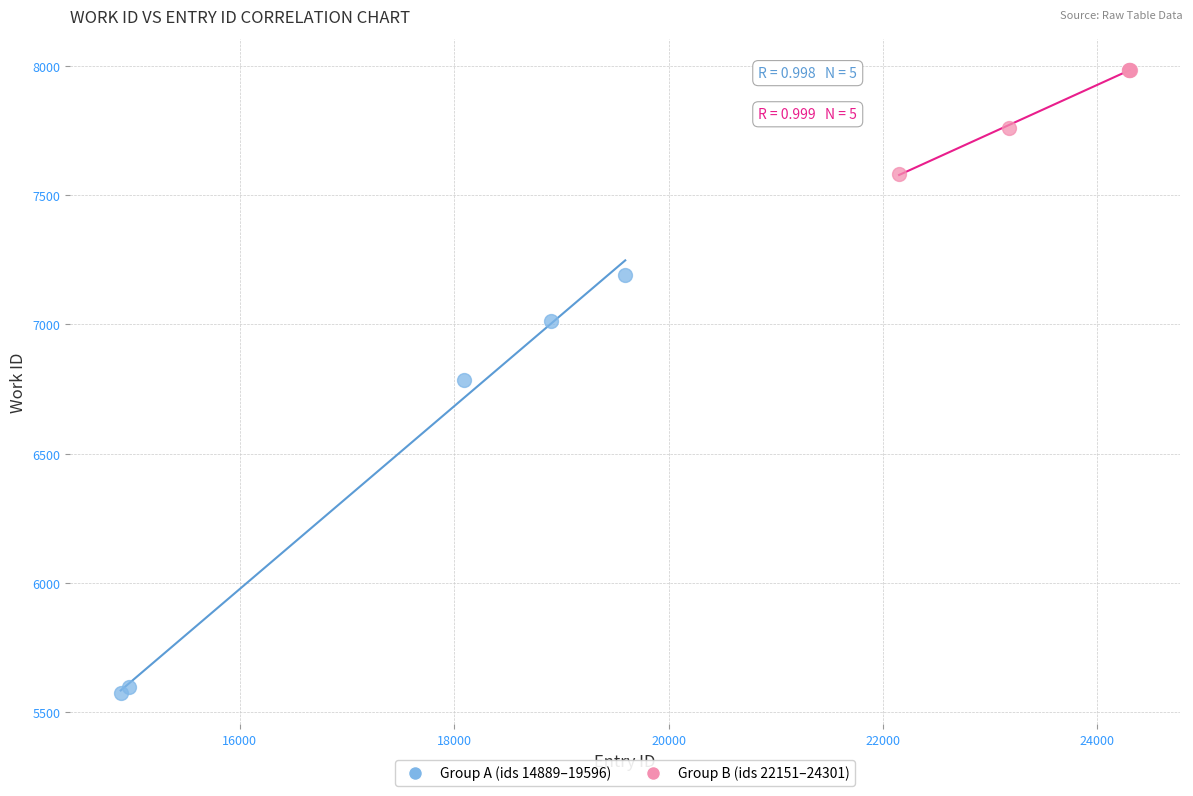

Which series contains the highest Y value?

Group B (ids 22151–24301)